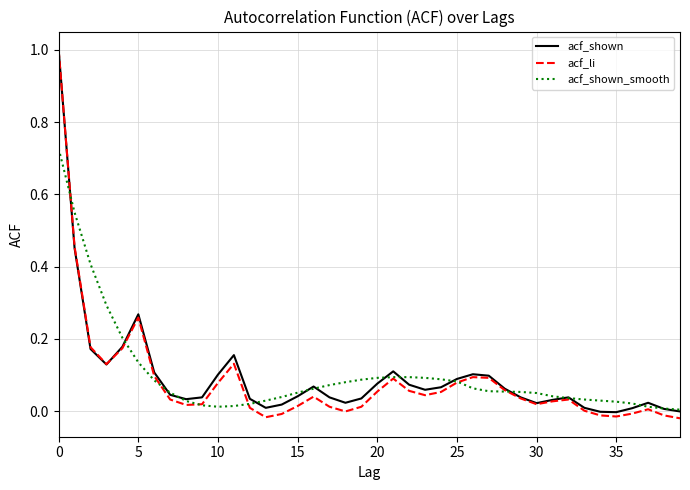

Which series has the largest range (max minus min)?

acf_li